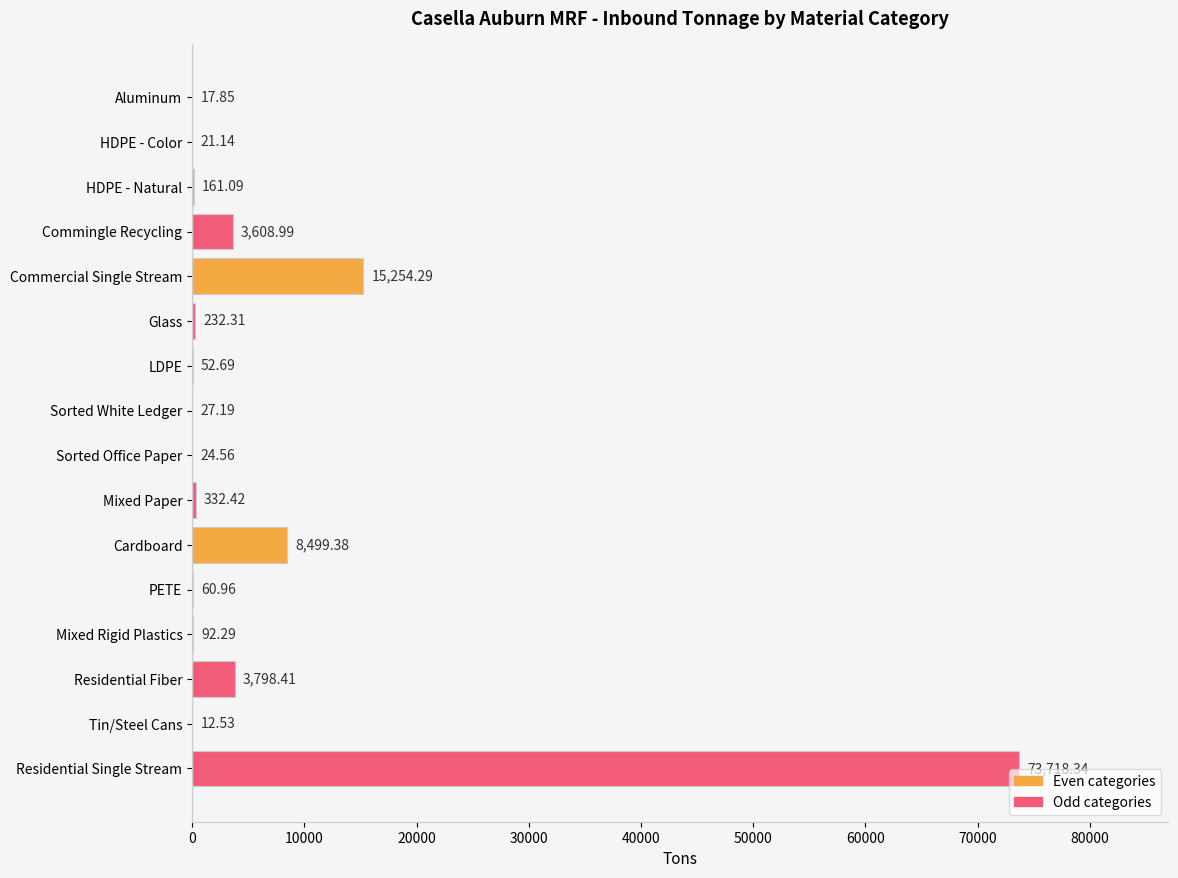

Which label corresponds to the largest value in the chart?

Residential Single Stream